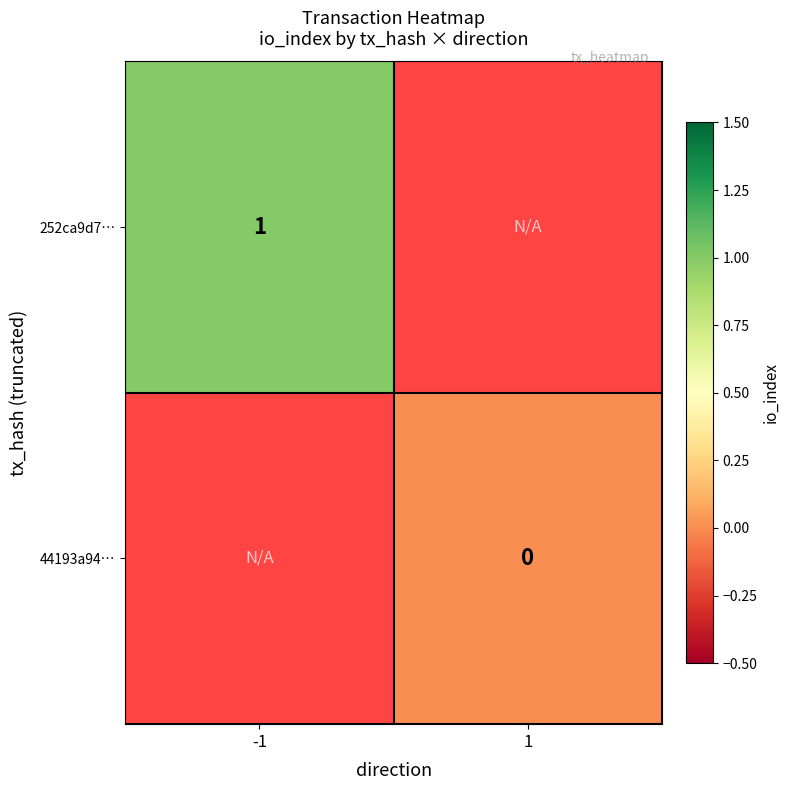

The 252ca9d7… series shows 0 at -1. True or false?

False